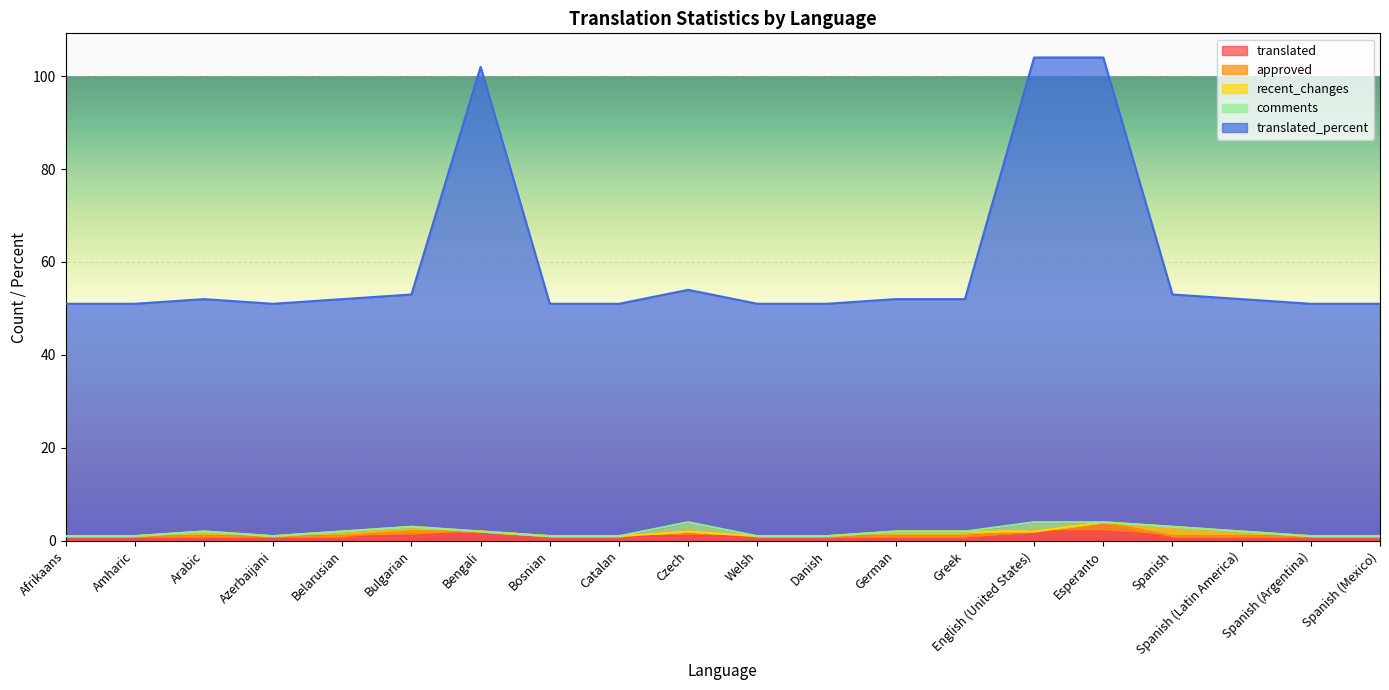

Which series has the largest range (max minus min)?

translated_percent